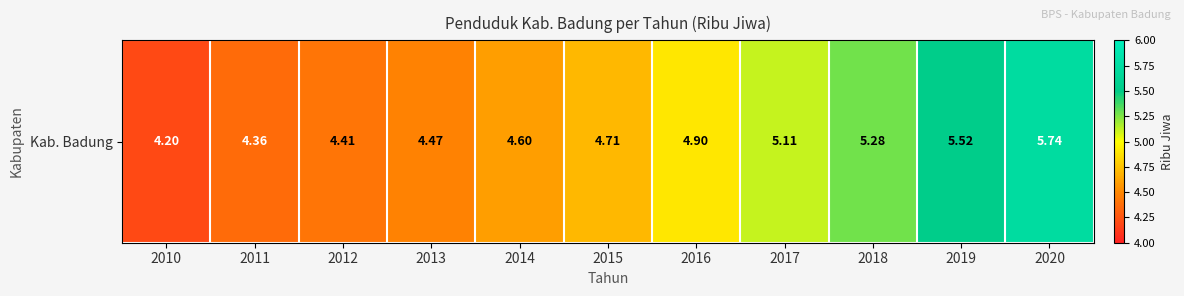

The chart shows a value of 7.7 at 2014. True or false?

False